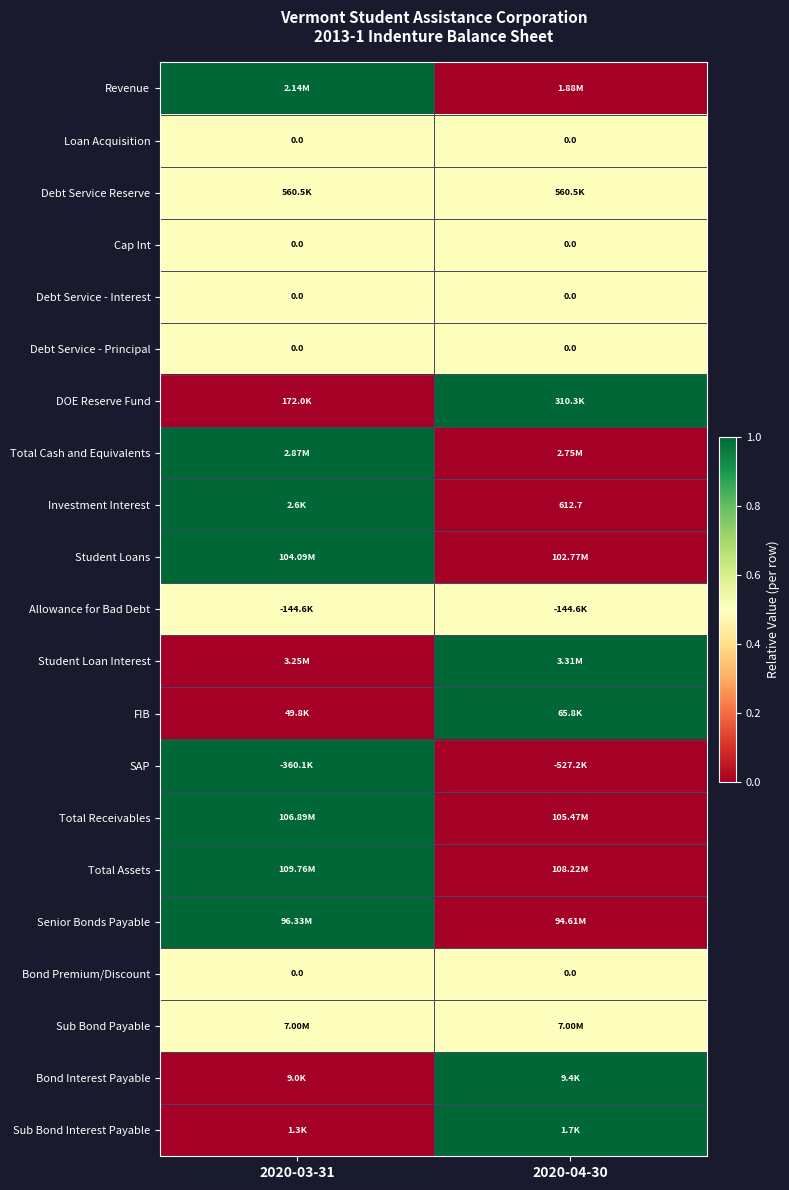

The value of Senior Bonds Payable at 2020-03-31 is 1.5. True or false?

False